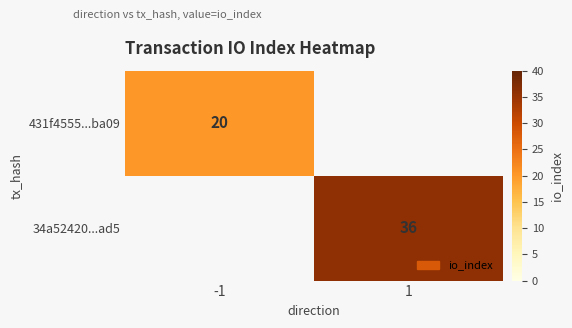

True or false: 34a52420...ad5 has a value of 36 at 1.

True